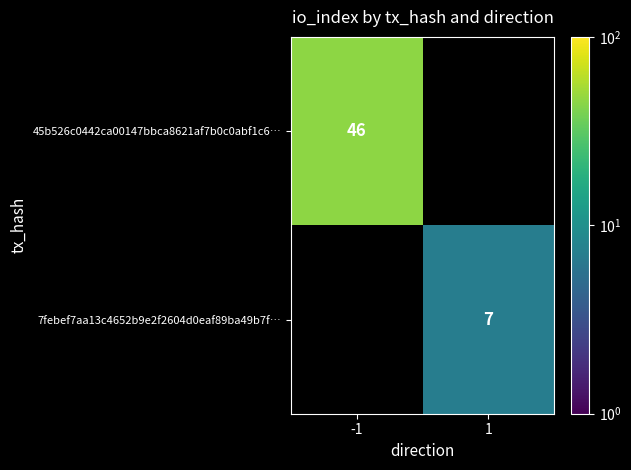

Rank the categories by 7febef7aa13c4652b9e2f2604d0eaf89ba49b7f… value from lowest to highest.

-1, 1